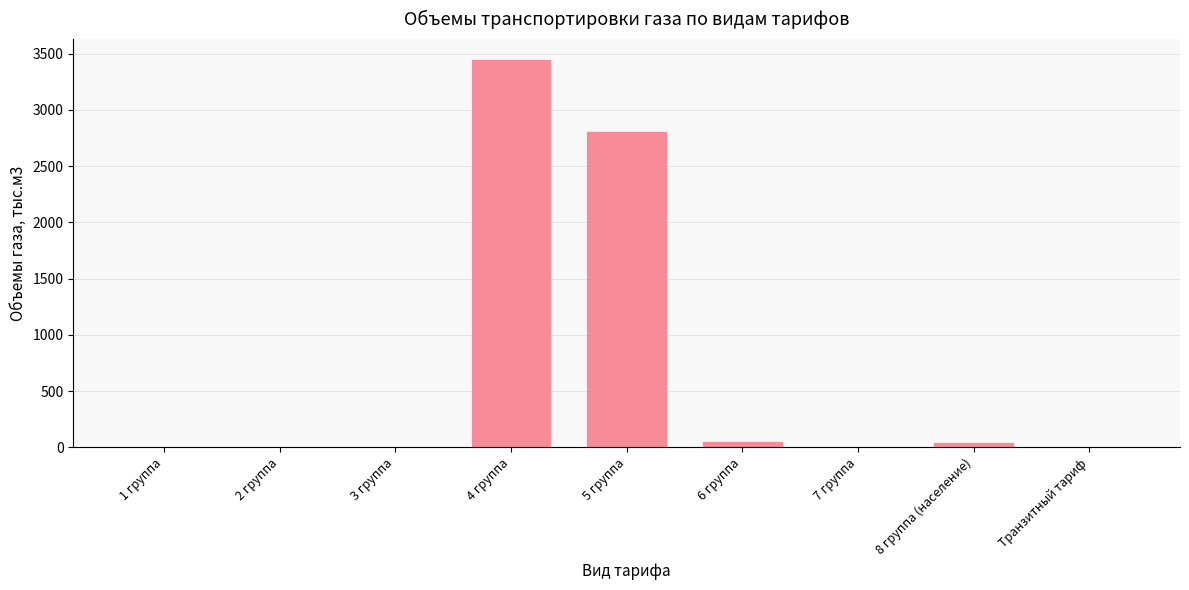

At which label is the value closest to 1727?

5 группа